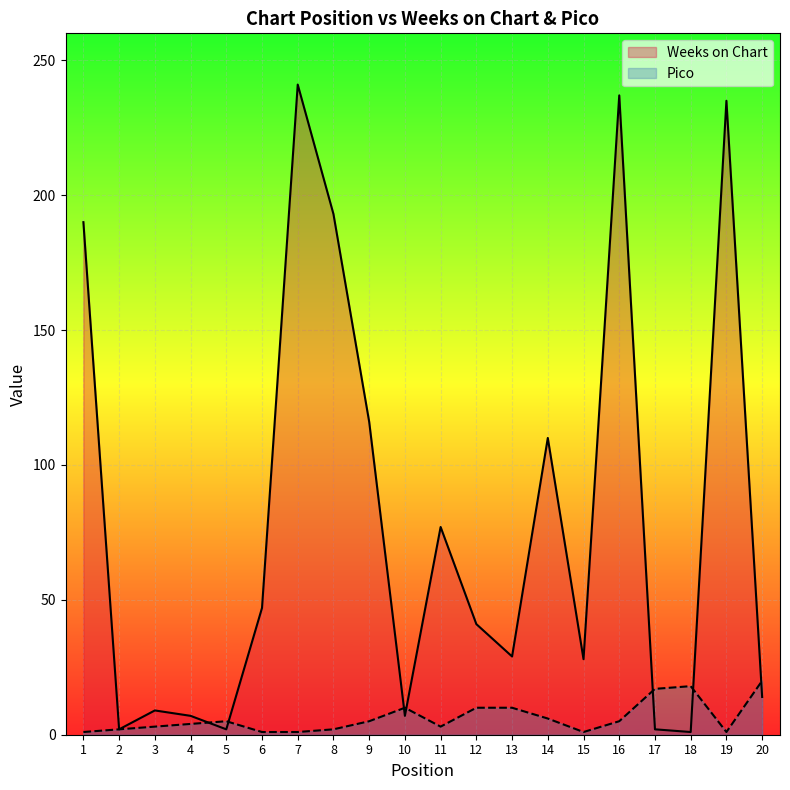

What is the value of the Pico point at the 10th from the left?

10